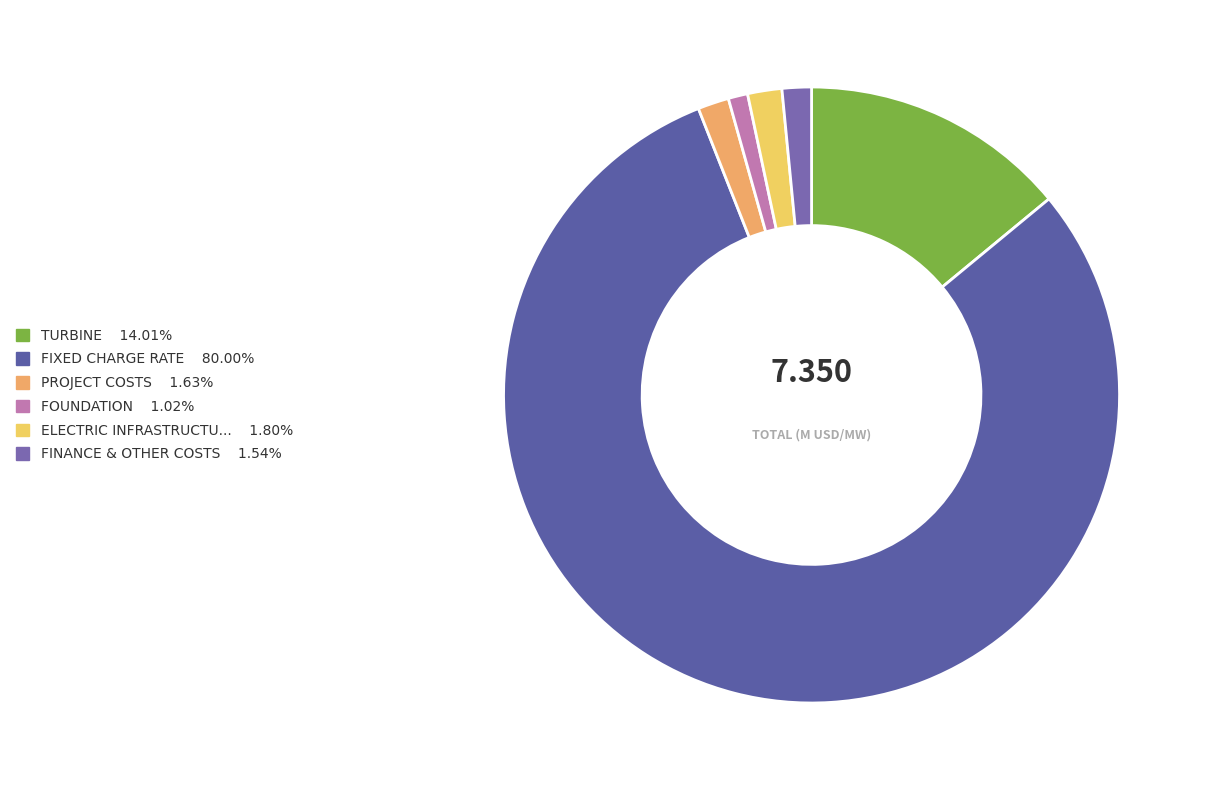

How many segments does this pie chart have?

6